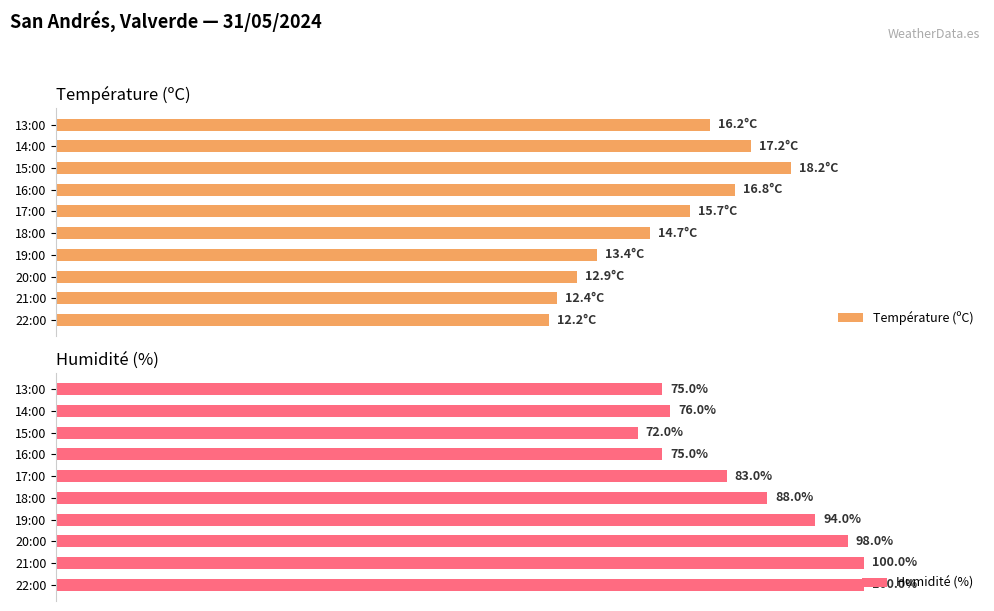

Rank the series by their average value, from lowest to highest.

Température (ºC), Humidité (%)